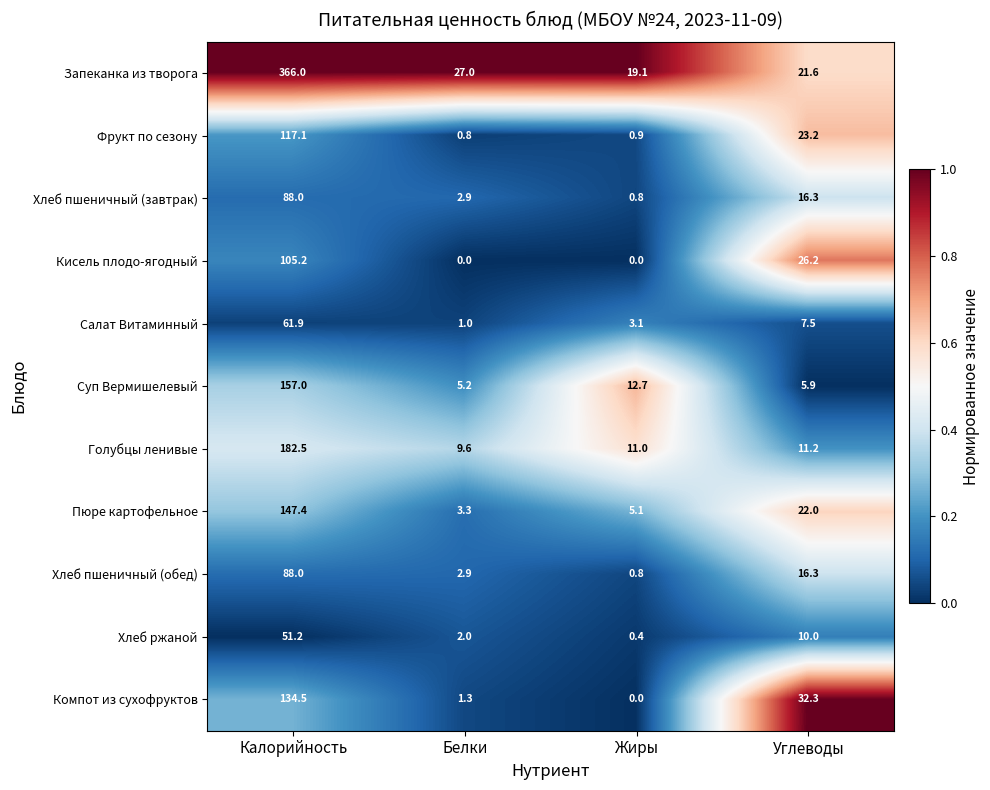

What value does the Запеканка из творога series have at Калорийность?

366.0